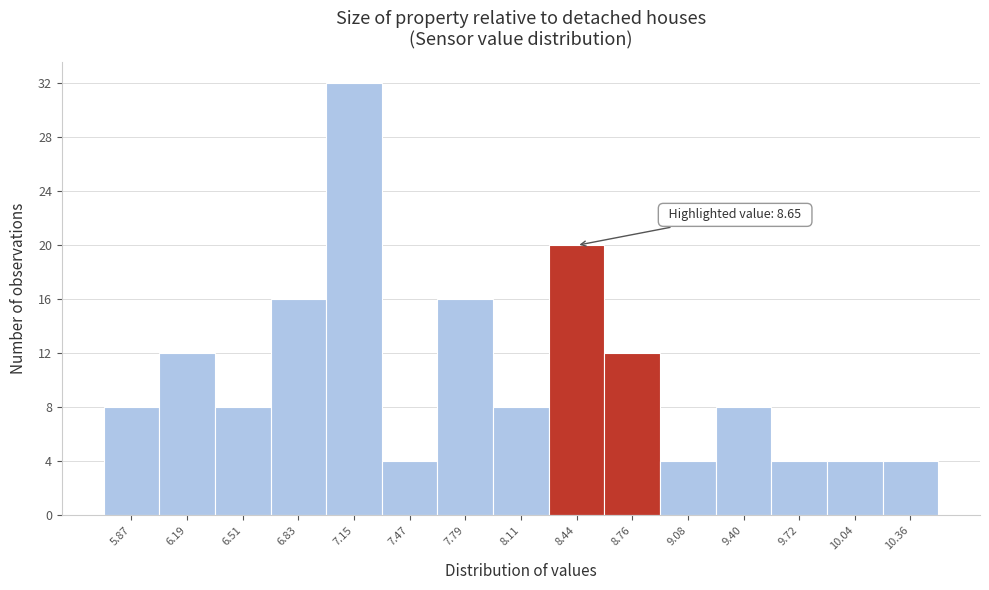

Reading left to right, list all the values displayed in this chart.

5.87=8	6.19=12	6.51=8	6.83=16	7.15=32	7.47=4	7.79=16	8.11=8	8.44=20	8.76=12	9.08=4	9.40=8	9.72=4	10.04=4	10.36=4